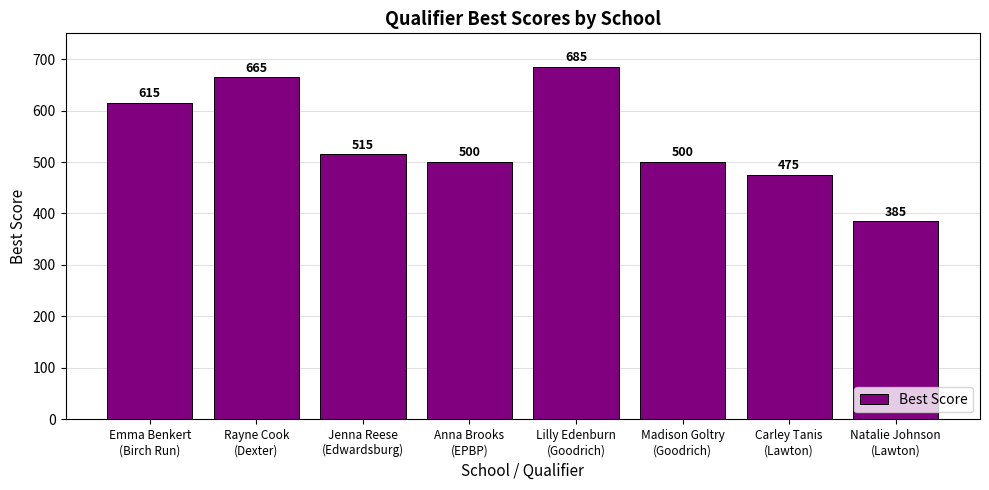

How many bars are there in total?

8